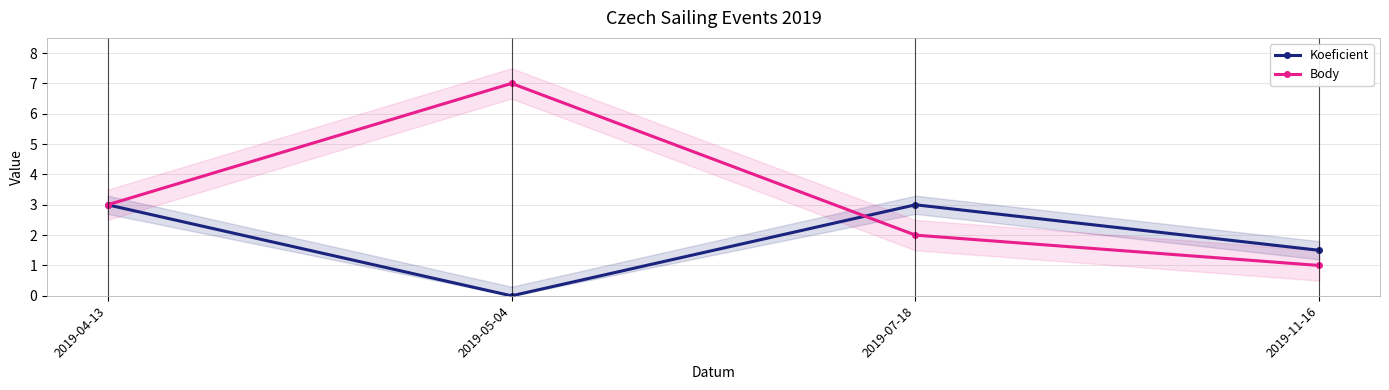

Where is Body nearest to the value 4?

2019-04-13